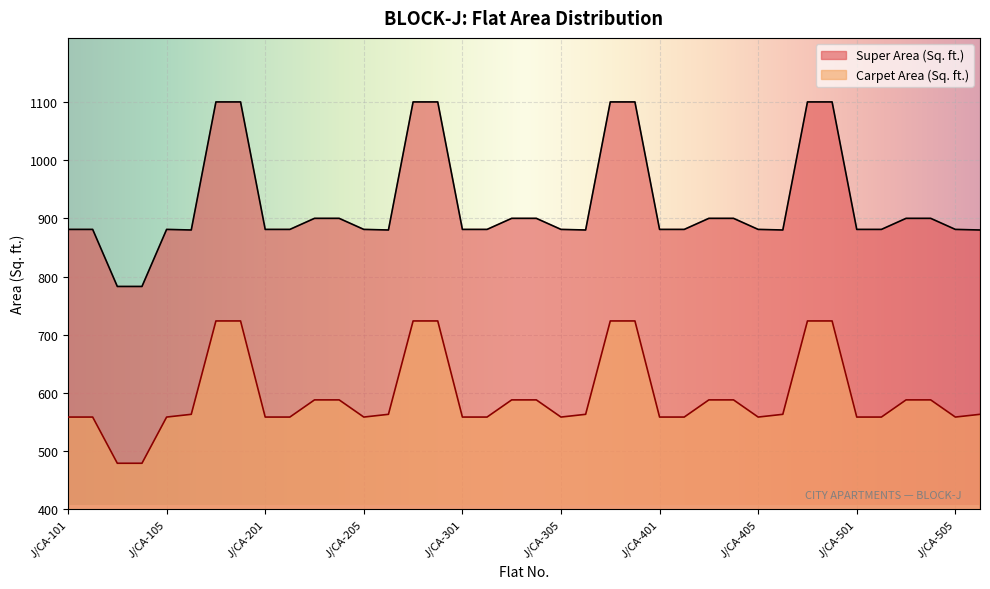

True or false: Carpet Area (Sq. ft.) and Super Area (Sq. ft.) cross at least once.

False